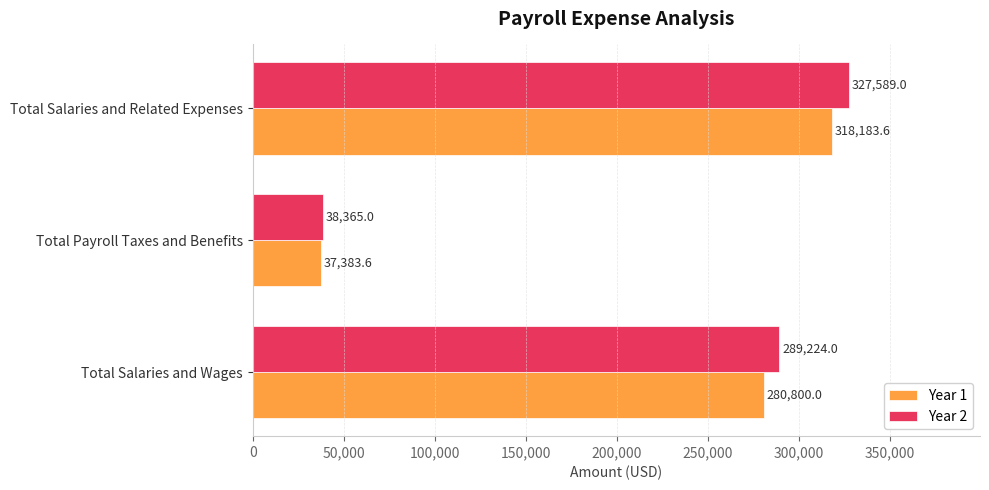

Which label corresponds to the largest value in the chart?

Total Salaries and Related Expenses